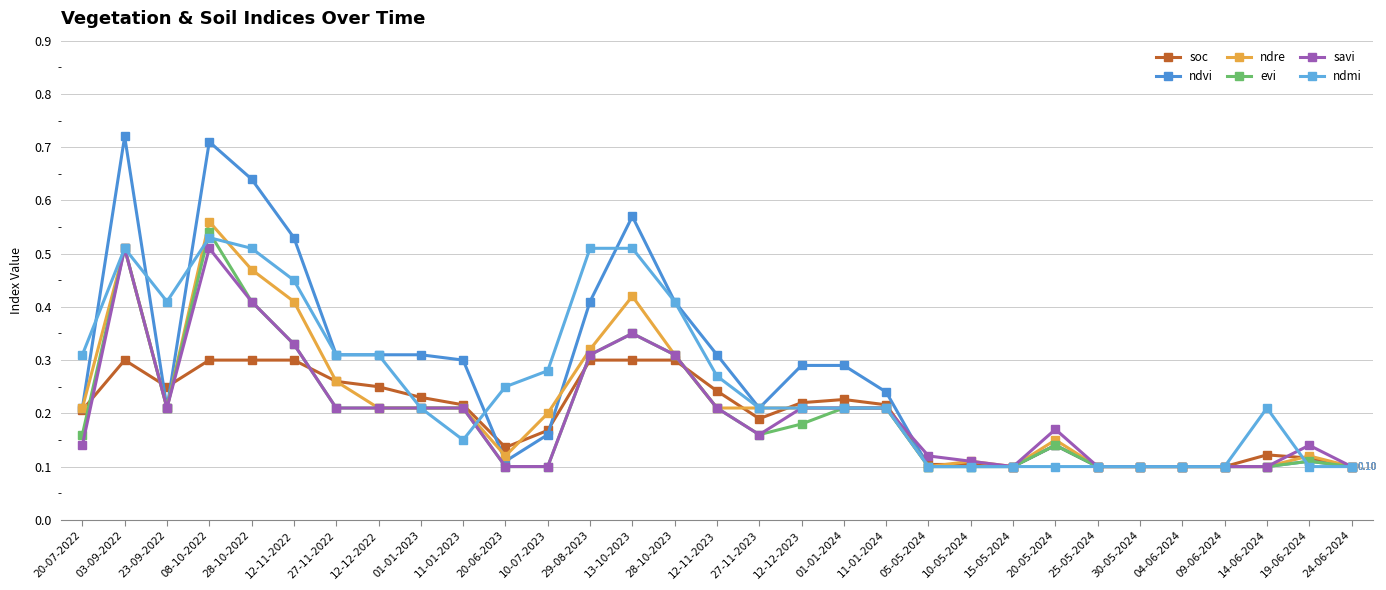

Does the chart display data point markers on the line(s)?

Yes